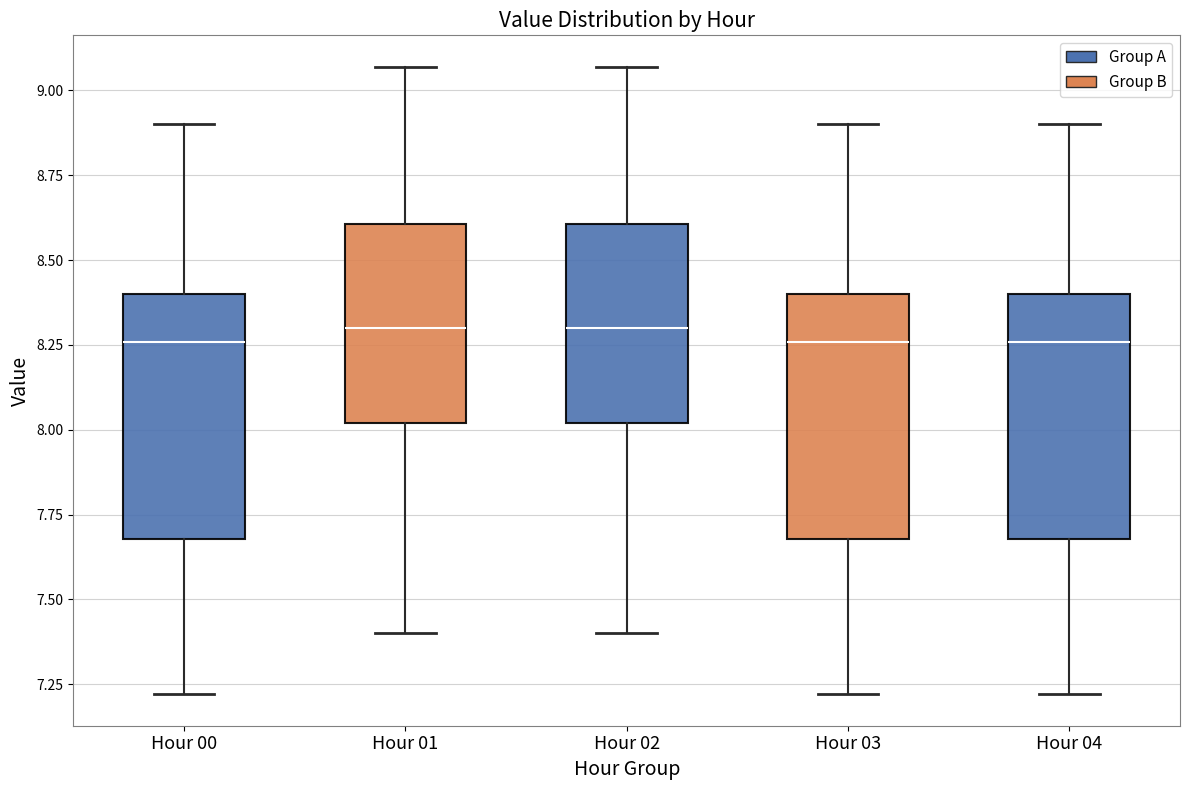

Reading left to right, transcribe this box plot: for each box, give where its median line is, the range the box spans, and where its two whiskers end, as read against the y-axis. The values are not printed on the chart, so give them approximately, as read against the axis.

Hour 00: median 8.25, box 7.70 to 8.40, whiskers 7.20 to 8.90
Hour 01: median 8.30, box 8.00 to 8.60, whiskers 7.40 to 9.05
Hour 02: median 8.30, box 8.00 to 8.60, whiskers 7.40 to 9.05
Hour 03: median 8.25, box 7.70 to 8.40, whiskers 7.20 to 8.90
Hour 04: median 8.25, box 7.70 to 8.40, whiskers 7.20 to 8.90